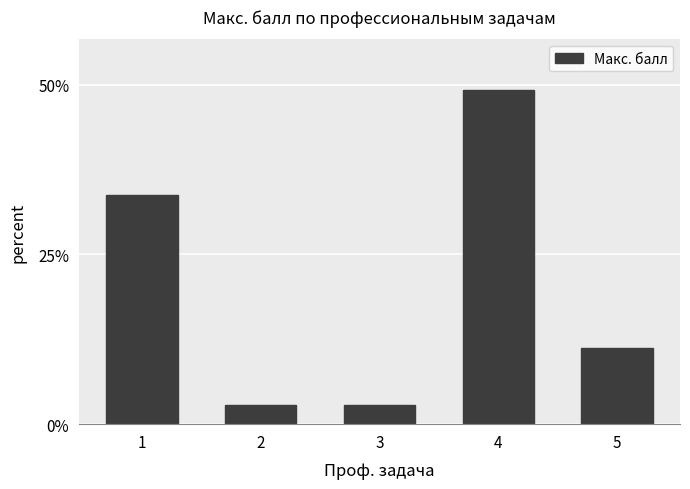

The chart shows a value of 0.7 at 2. True or false?

False